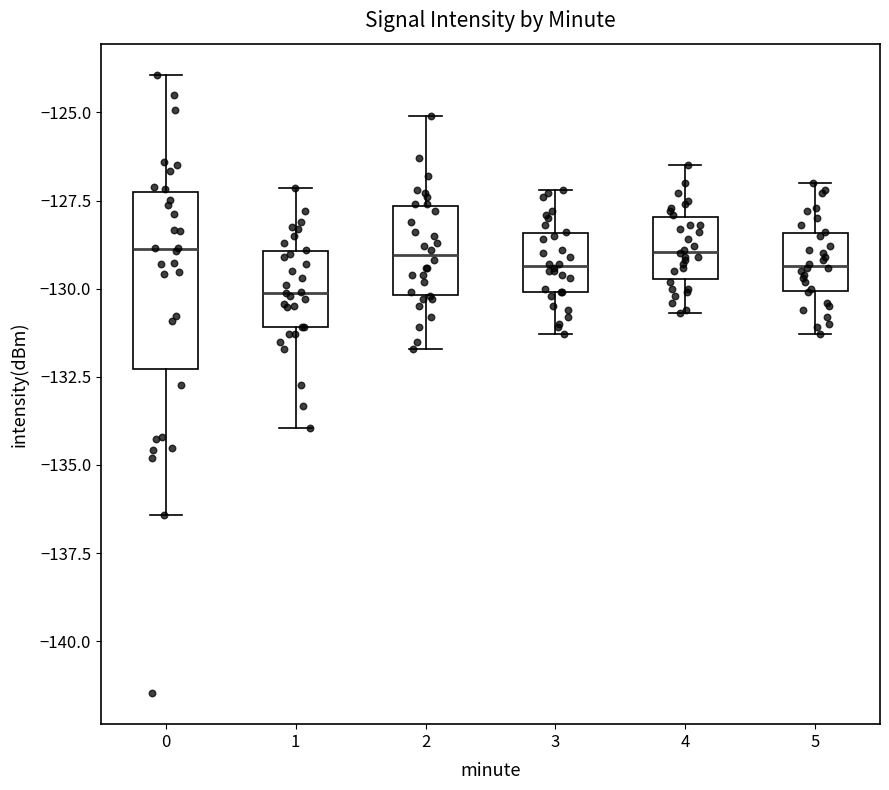

Reading left to right, transcribe this box plot: for each box, give where its median line is, the range the box spans, and where its two whiskers end, as read against the y-axis. The values are not printed on the chart, so give them approximately, as read against the axis.

0: median -129.0, box -132.5 to -127.5, whiskers -136.5 to -124.0
1: median -130.0, box -131.0 to -129.0, whiskers -134.0 to -127.0
2: median -129.0, box -130.0 to -127.5, whiskers -131.5 to -125.0
3: median -129.5, box -130.0 to -128.5, whiskers -131.5 to -127.0
4: median -129.0, box -129.5 to -128.0, whiskers -130.5 to -126.5
5: median -129.5, box -130.0 to -128.5, whiskers -131.5 to -127.0